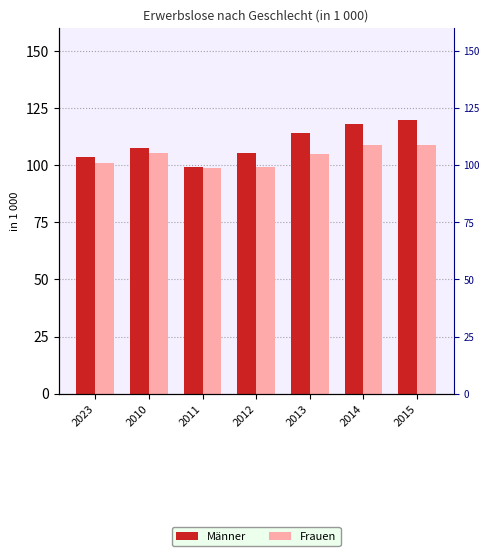

How many distinct data groups are displayed?

2